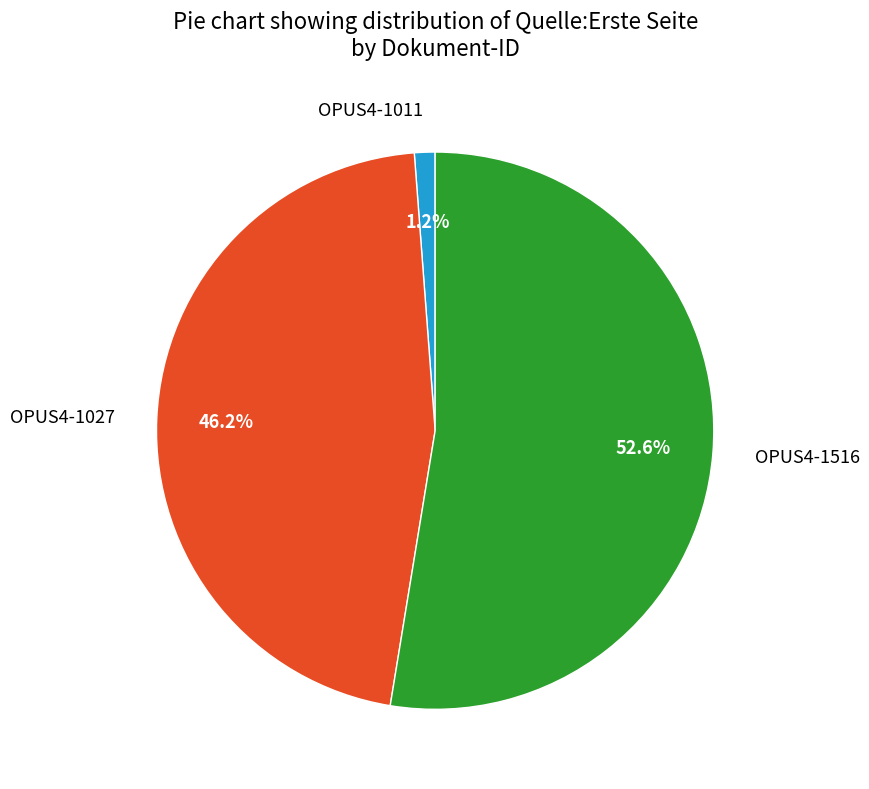

What percentage is the OPUS4-1027 slice, to the nearest percent?

46%